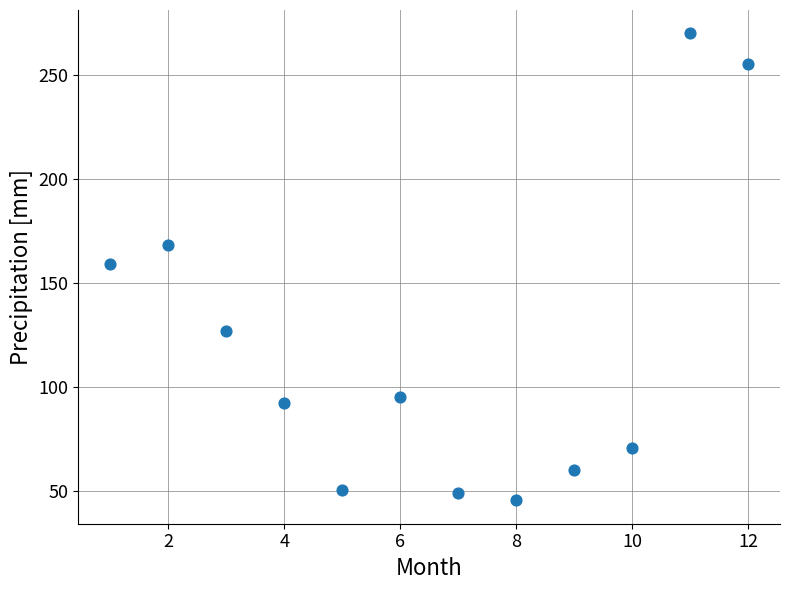

What is the average Y value?

120.1